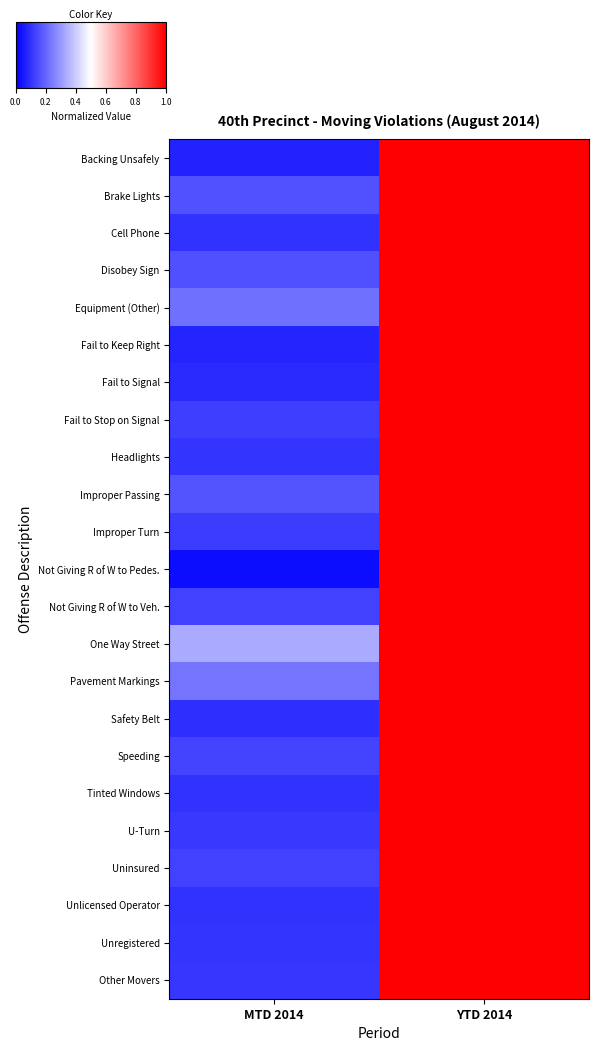

Reading left to right, extract all data points from this chart.

Backing Unsafely: MTD 2014=0.1	YTD 2014=1.0
Brake Lights: MTD 2014=0.2	YTD 2014=1.0
Cell Phone: MTD 2014=0.1	YTD 2014=1.0
Disobey Sign: MTD 2014=0.2	YTD 2014=1.0
Equipment (Other): MTD 2014=0.2	YTD 2014=1.0
Fail to Keep Right: MTD 2014=0.1	YTD 2014=1.0
Fail to Signal: MTD 2014=0.1	YTD 2014=1.0
Fail to Stop on Signal: MTD 2014=0.1	YTD 2014=1.0
Headlights: MTD 2014=0.1	YTD 2014=1.0
Improper Passing: MTD 2014=0.2	YTD 2014=1.0
Improper Turn: MTD 2014=0.1	YTD 2014=1.0
Not Giving R of W to Pedes.: MTD 2014=0.0	YTD 2014=1.0
Not Giving R of W to Veh.: MTD 2014=0.1	YTD 2014=1.0
One Way Street: MTD 2014=0.3	YTD 2014=1.0
Pavement Markings: MTD 2014=0.2	YTD 2014=1.0
Safety Belt: MTD 2014=0.1	YTD 2014=1.0
Speeding: MTD 2014=0.1	YTD 2014=1.0
Tinted Windows: MTD 2014=0.1	YTD 2014=1.0
U-Turn: MTD 2014=0.1	YTD 2014=1.0
Uninsured: MTD 2014=0.1	YTD 2014=1.0
Unlicensed Operator: MTD 2014=0.1	YTD 2014=1.0
Unregistered: MTD 2014=0.1	YTD 2014=1.0
Other Movers: MTD 2014=0.1	YTD 2014=1.0